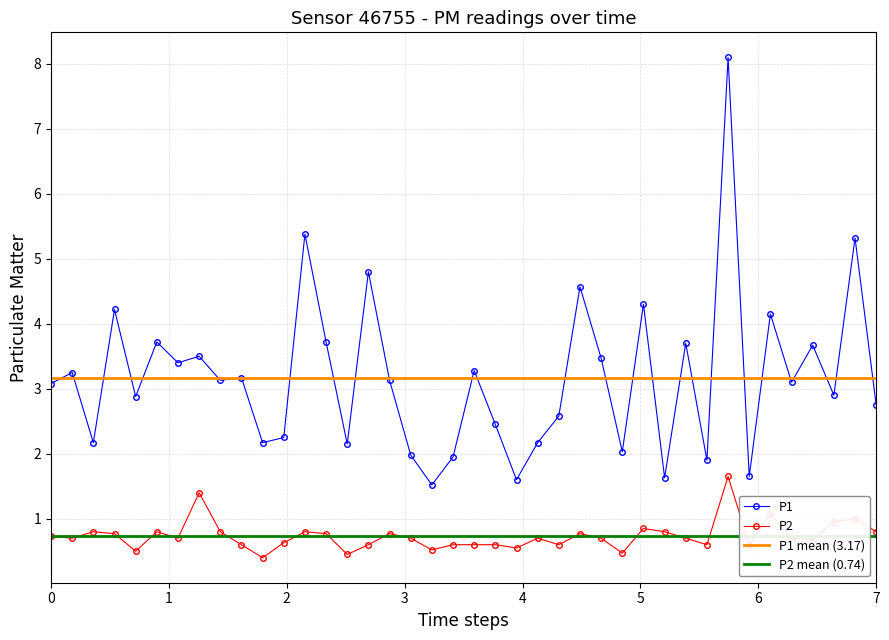

True or false: P1 and P2 intersect in this chart.

False